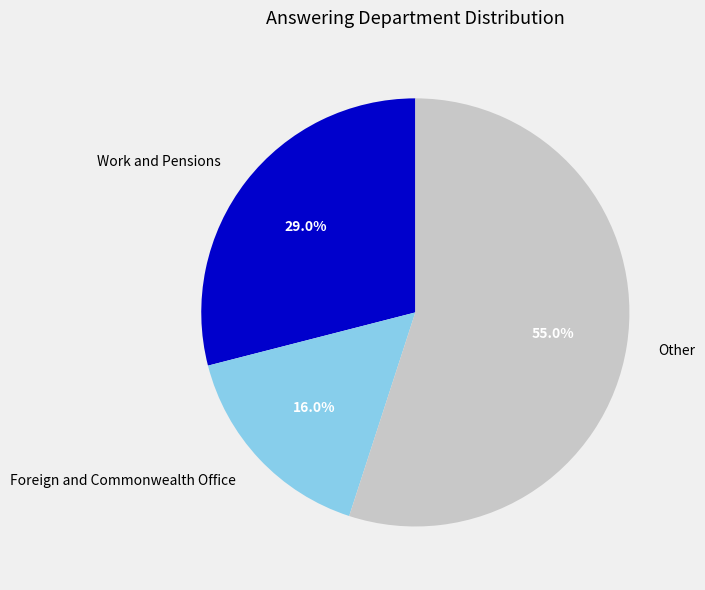

The Work and Pensions slice represents 52% of the pie. True or false?

False